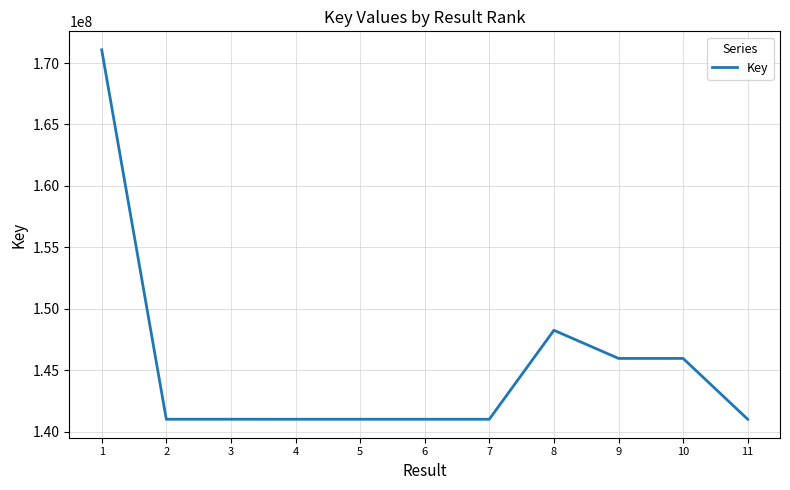

What is the change in value from 1 to 8?

-22821576